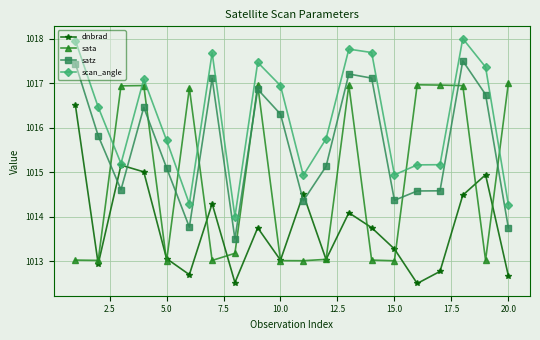

How many data points does each series have?

20